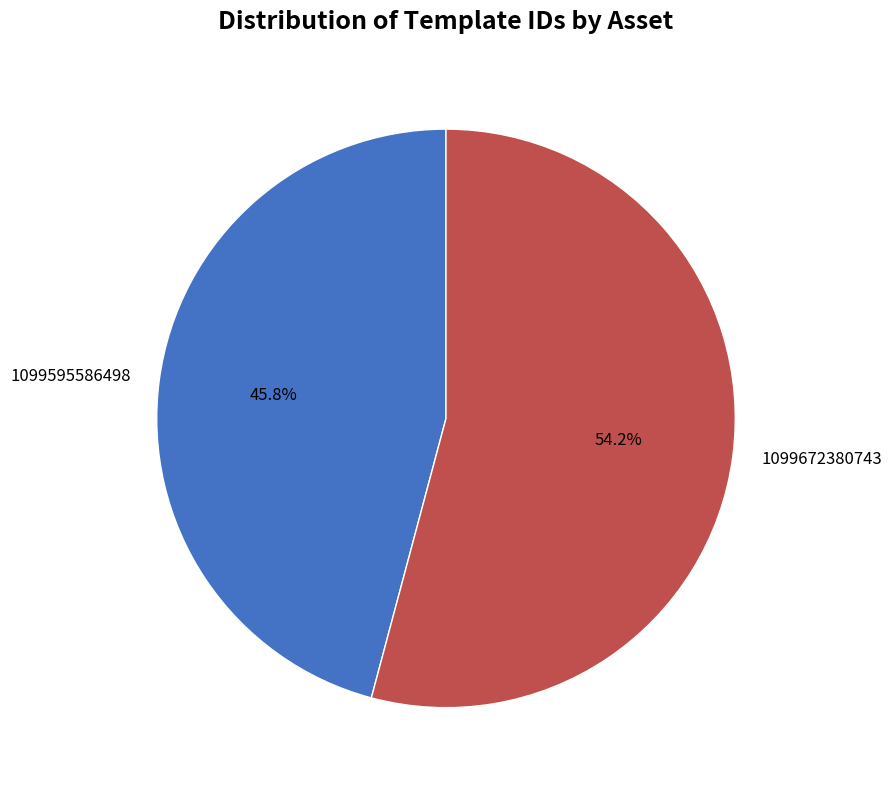

Which category has the biggest portion of the pie?

1099672380743